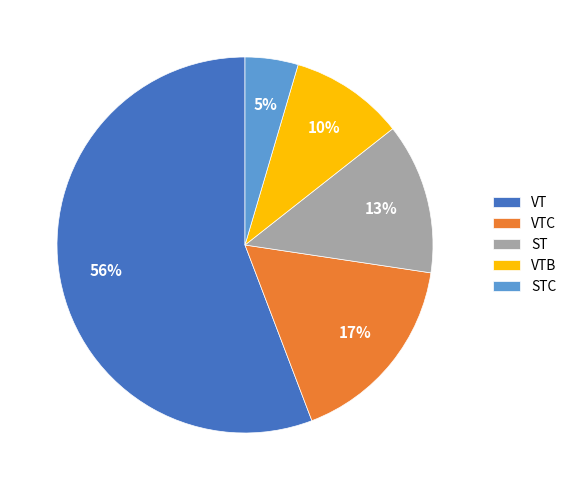

Count the number of slices in the pie.

5